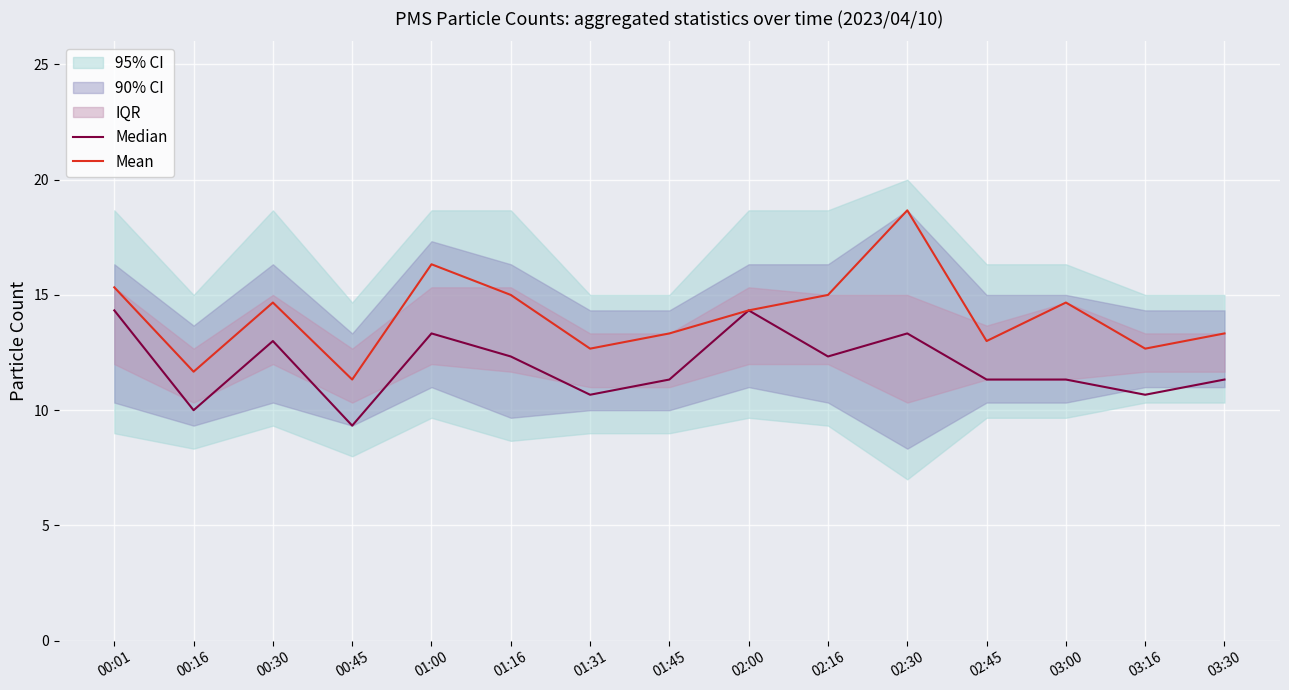

Which series has the largest range (max minus min)?

Mean